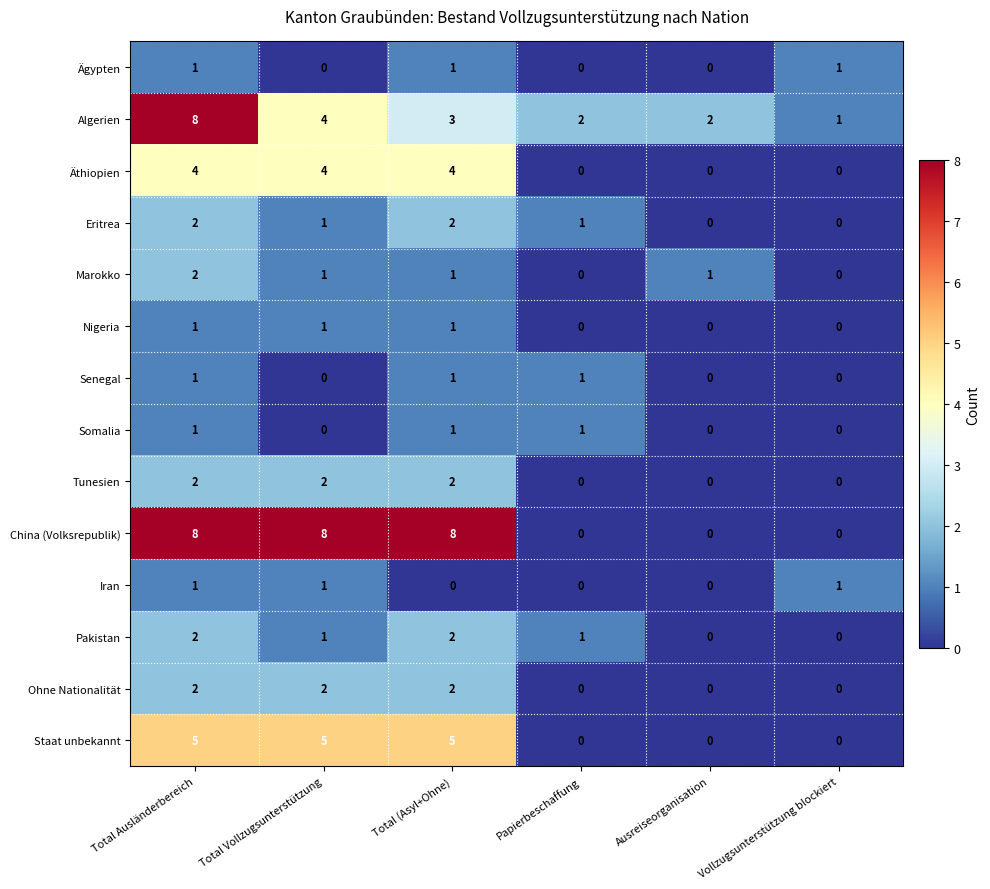

Which series has the largest range (max minus min)?

China (Volksrepublik)